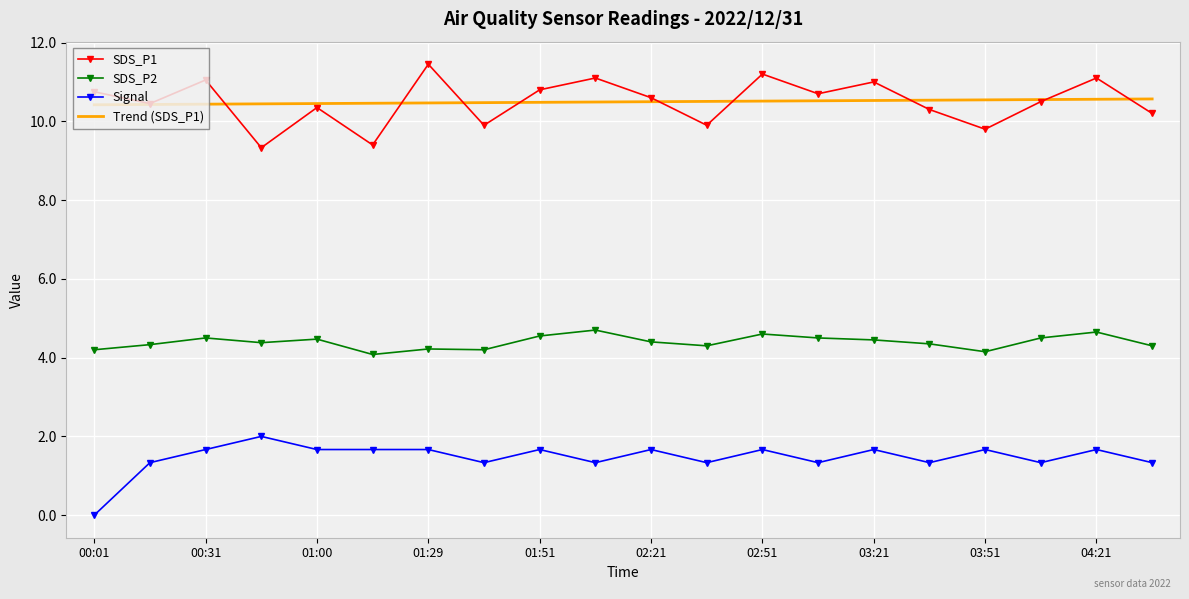

True or false: Signal and SDS_P2 cross at least once.

False